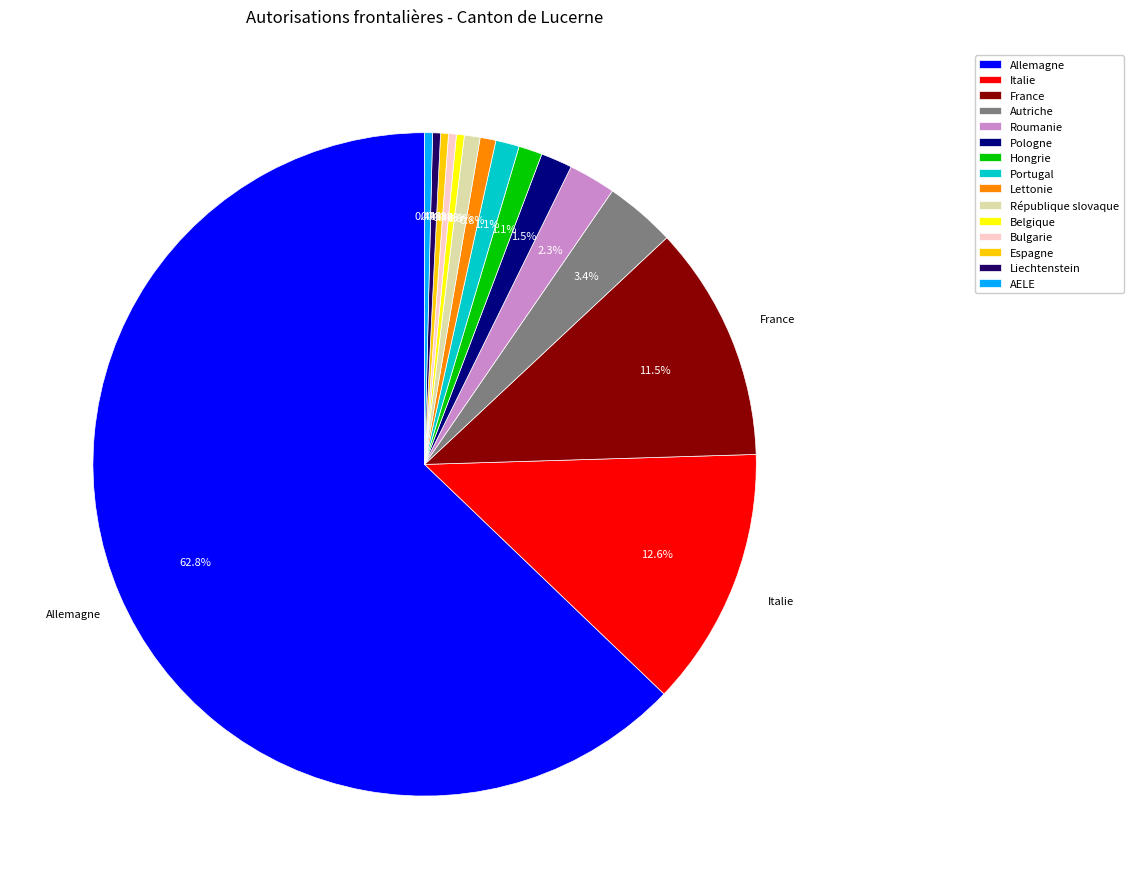

Does any single category account for the majority?

Yes